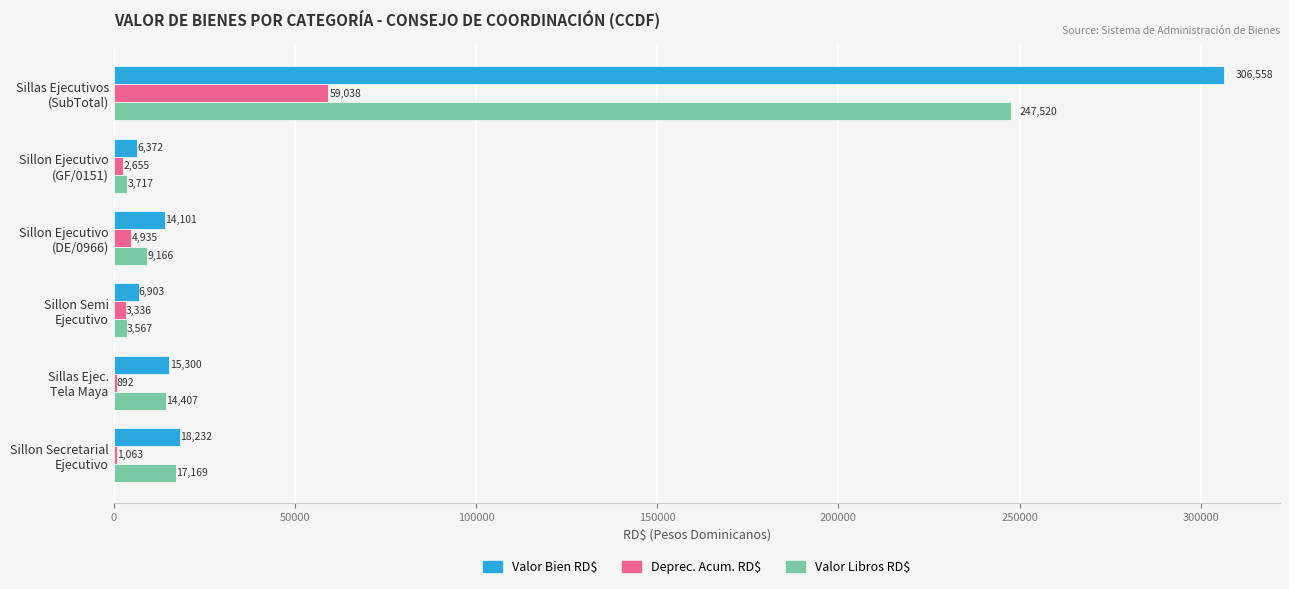

What is the maximum value for Valor Bien RD$?

306558.4